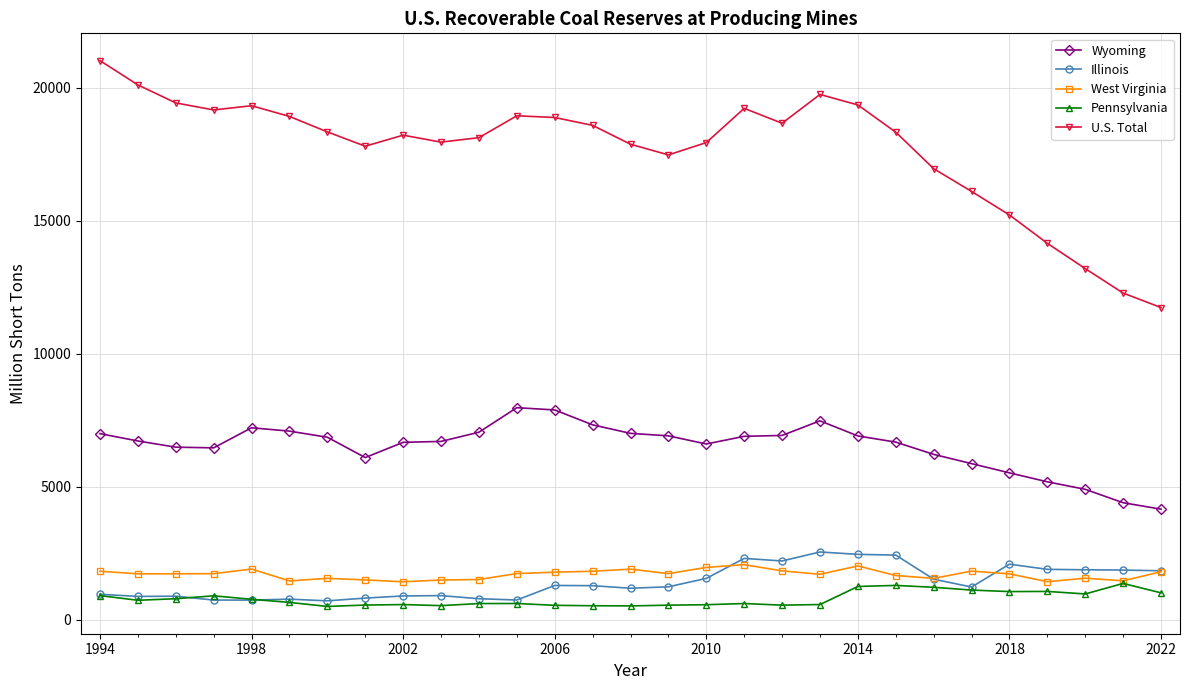

What are all the series names shown in the legend?

Wyoming, Illinois, West Virginia, Pennsylvania, U.S. Total